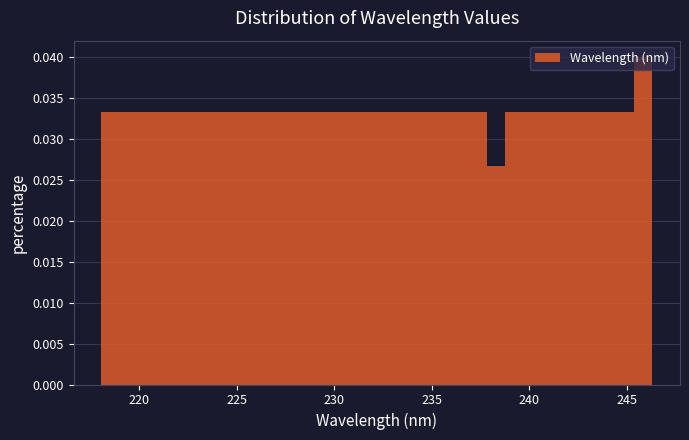

Around what value on the x-axis is the tallest bar? Give the approximate position of its centre, as read against the axis.

246.0